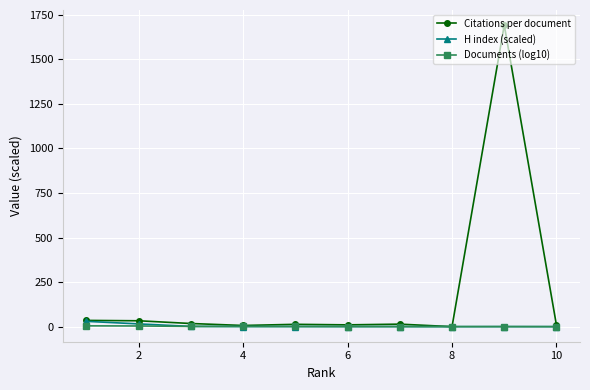

What is the maximum value for Citations per document?

1691.5